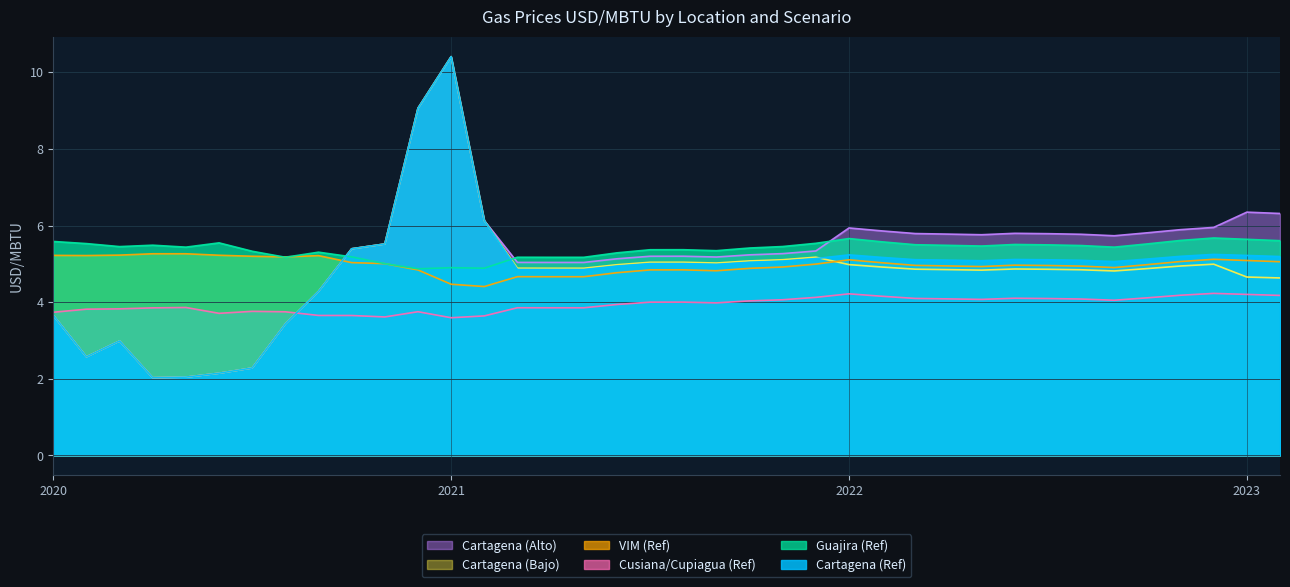

What is the minimum value for Cartagena (Alto)?

2.0